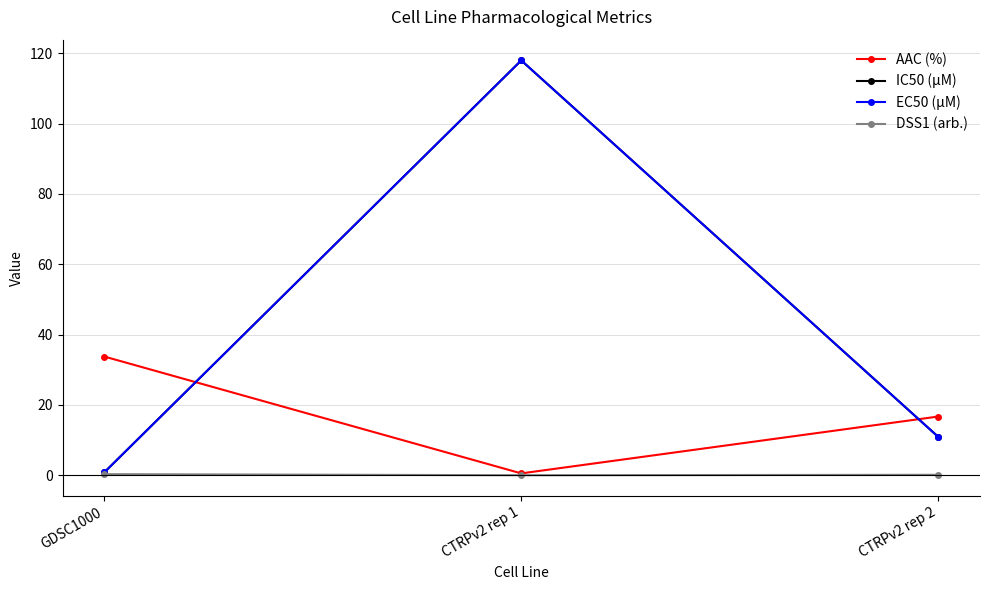

List the labels in order of AAC (%) value, smallest first.

CTRPv2 rep 1, CTRPv2 rep 2, GDSC1000